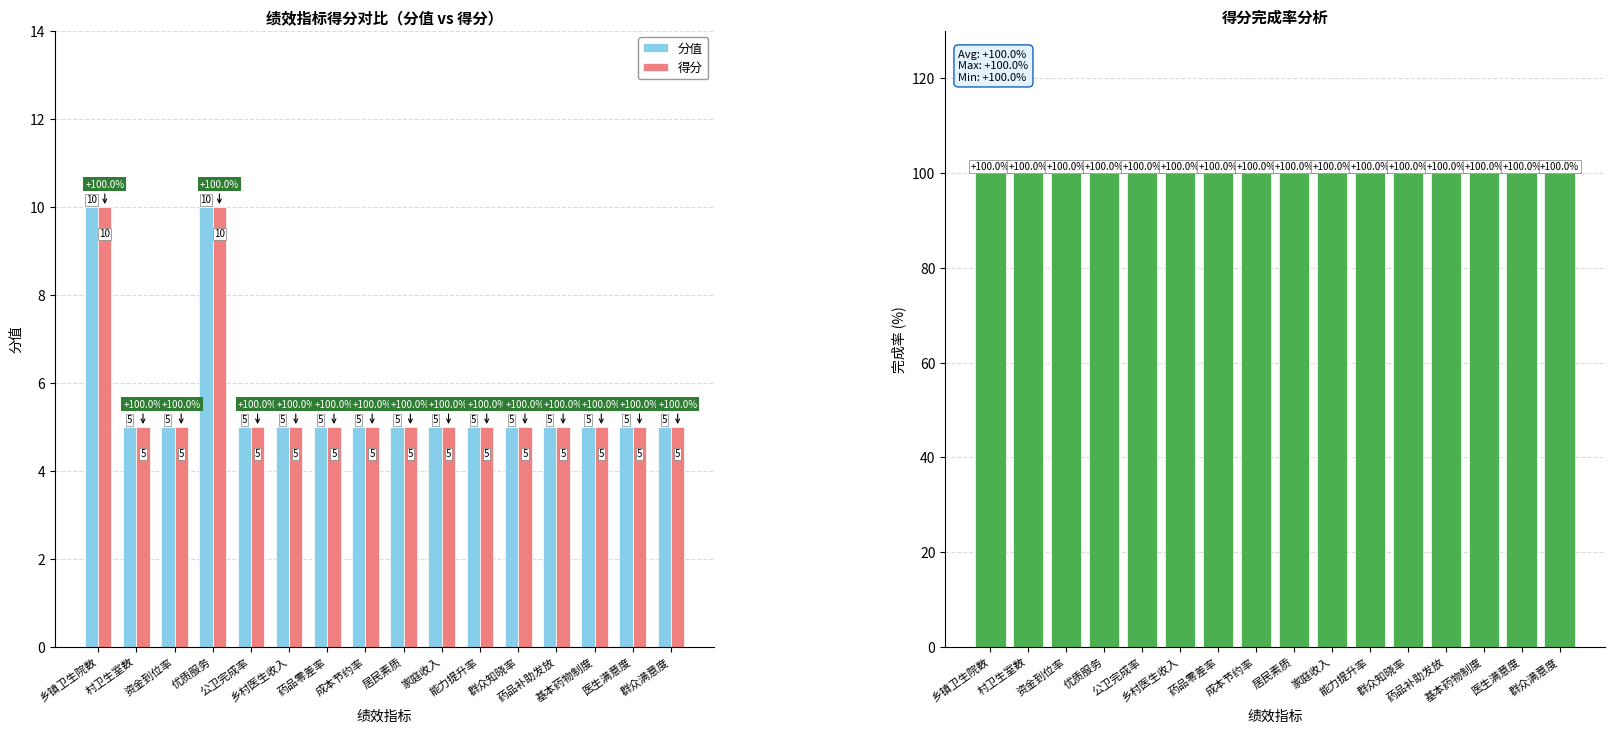

True or false: 完成率 has a value of 100 at 医生满意度.

True